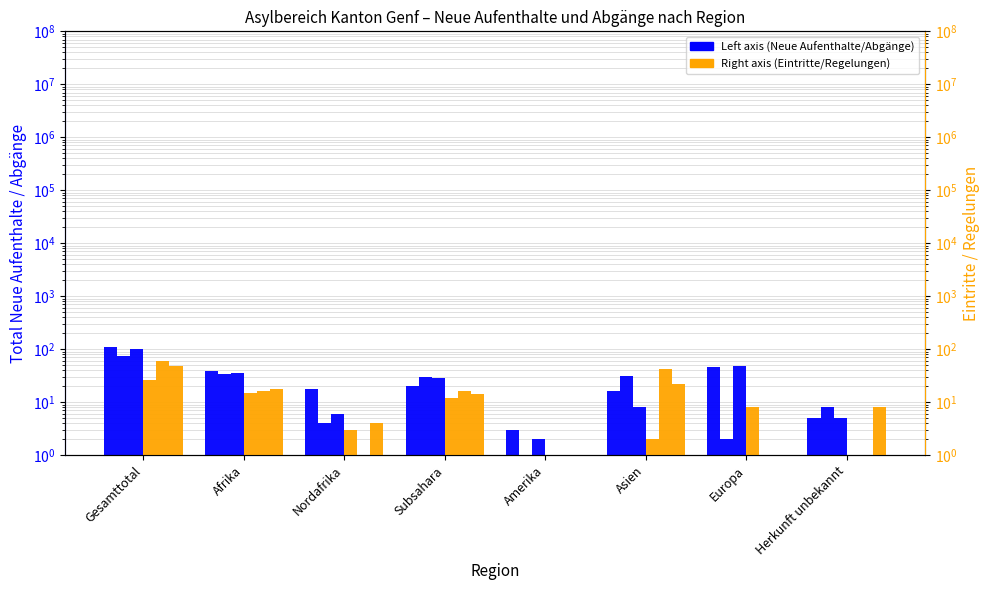

At which category does the chart reach its minimum across all series?

Amerika